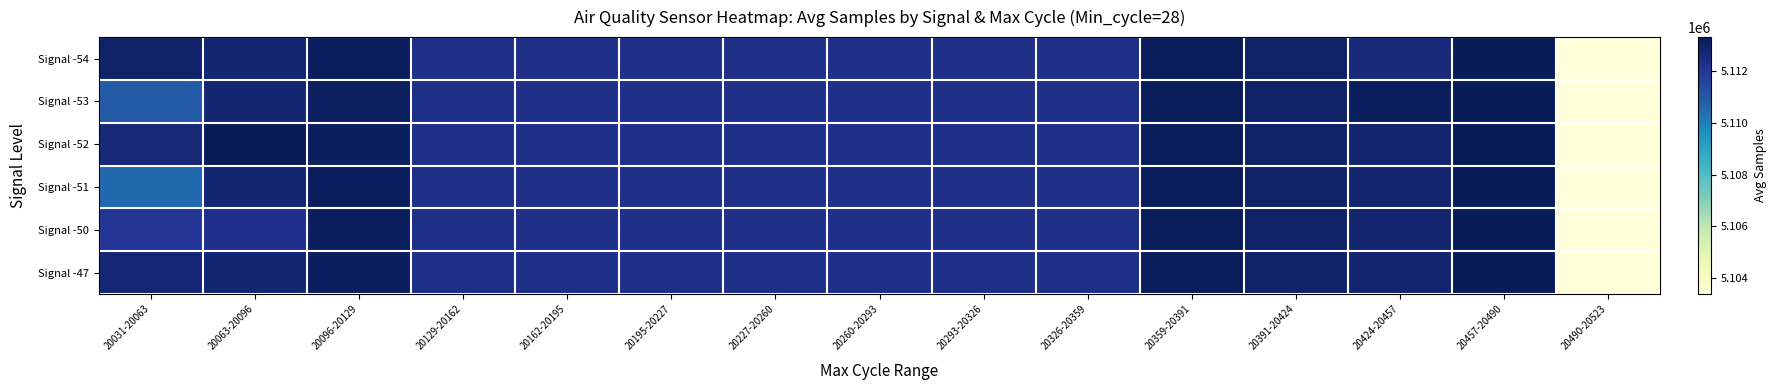

Which category has the lowest value across all series?

20490-20523